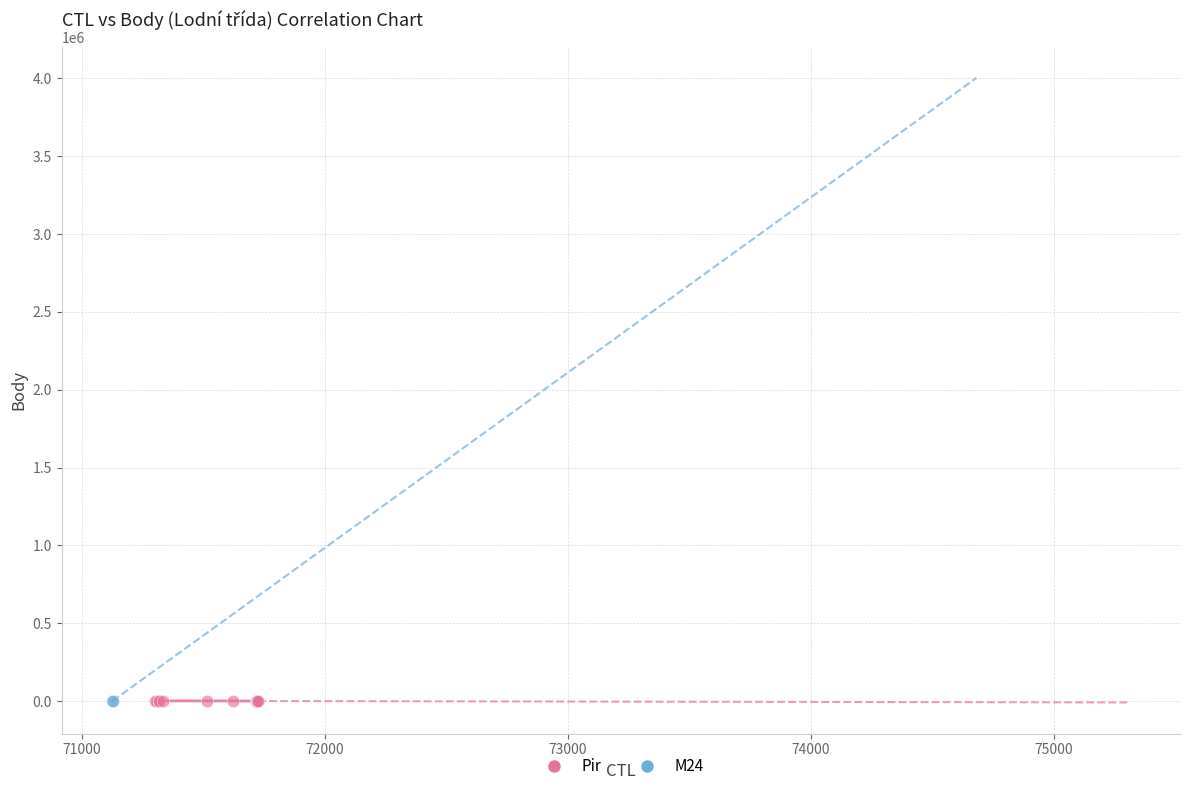

What are all the series names shown in the legend?

Pir, M24